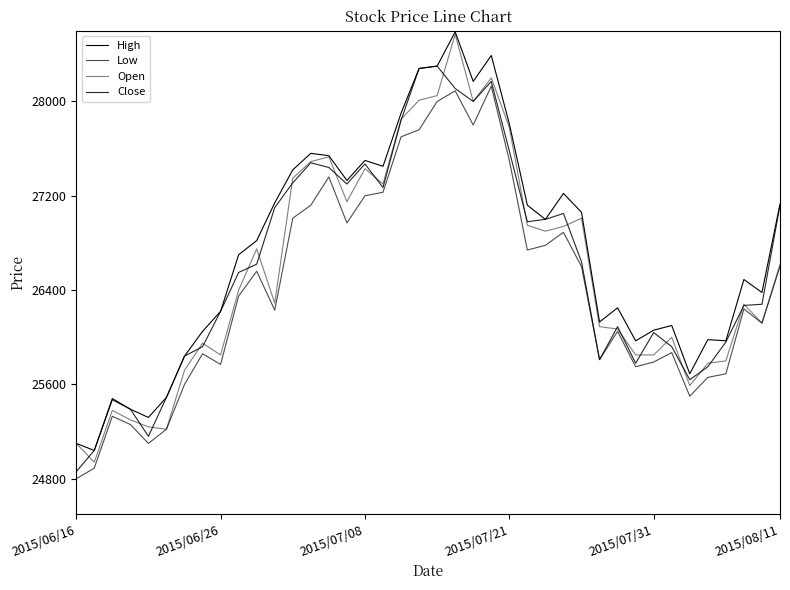

How many lines are shown in the chart?

4